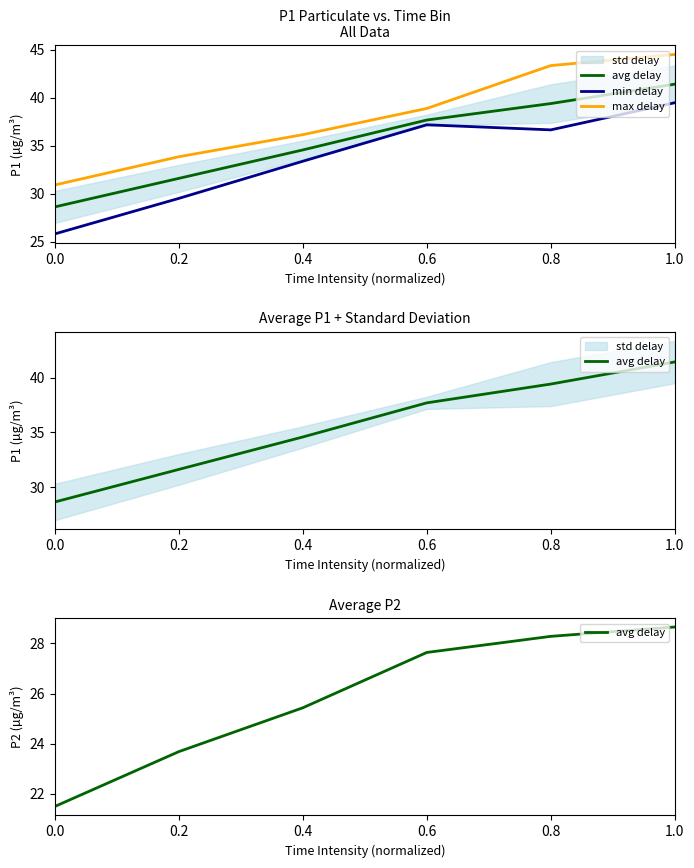

What is the maximum value shown in the chart?

44.5